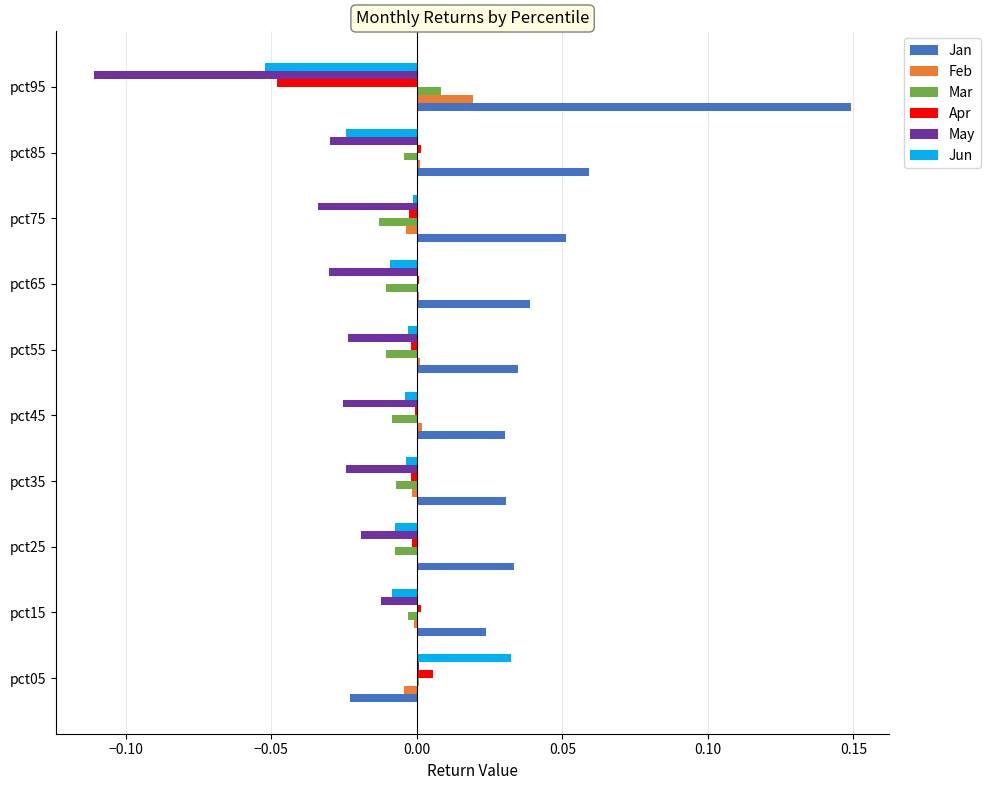

Is the value of Jan at pct95 greater than the value of Feb at pct05?

Yes